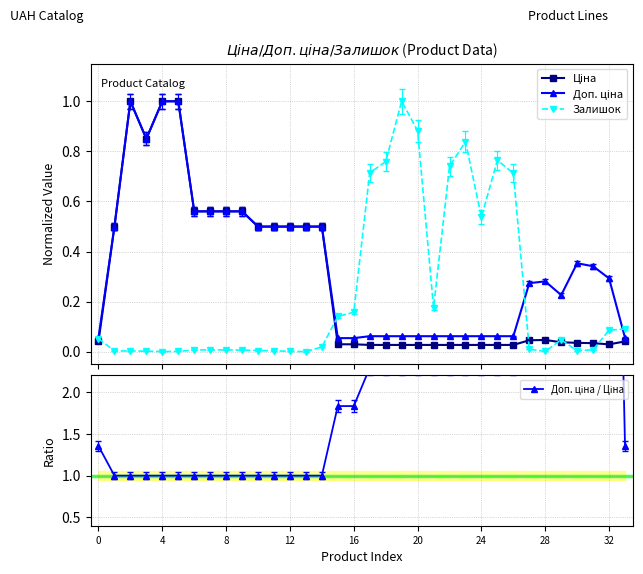

What is the highest value of the Залишок series?

1.0